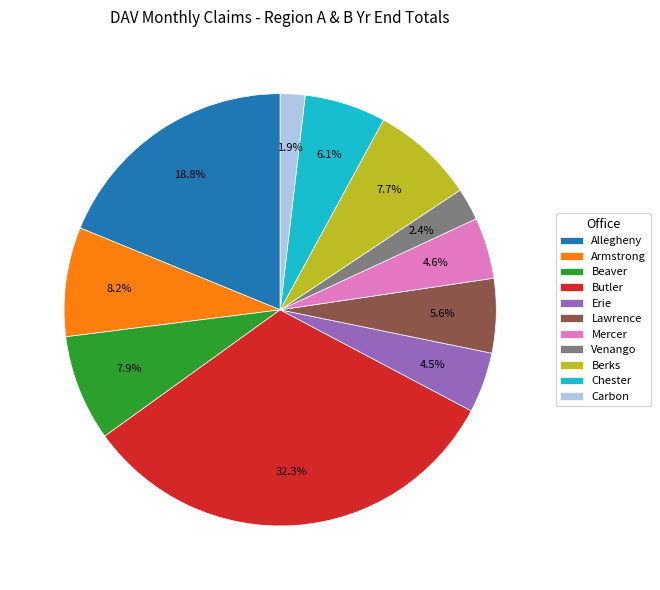

Is it true that Venango is 9% of the pie?

False